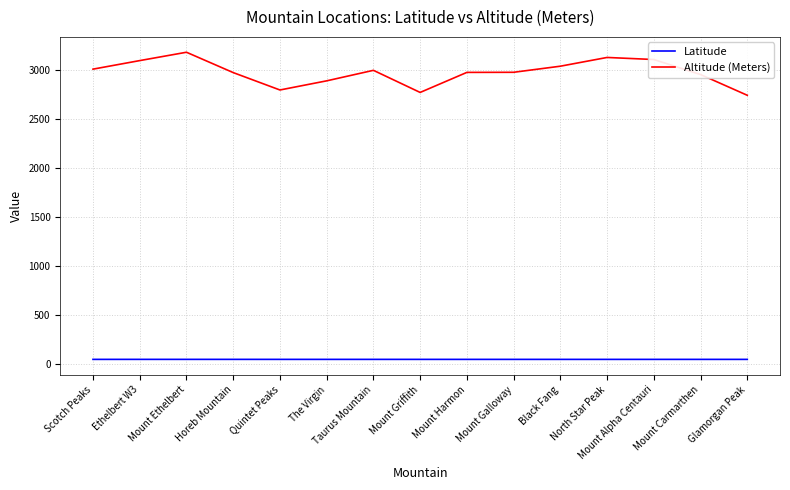

Rank the series by their average value, from lowest to highest.

Latitude, Altitude (Meters)